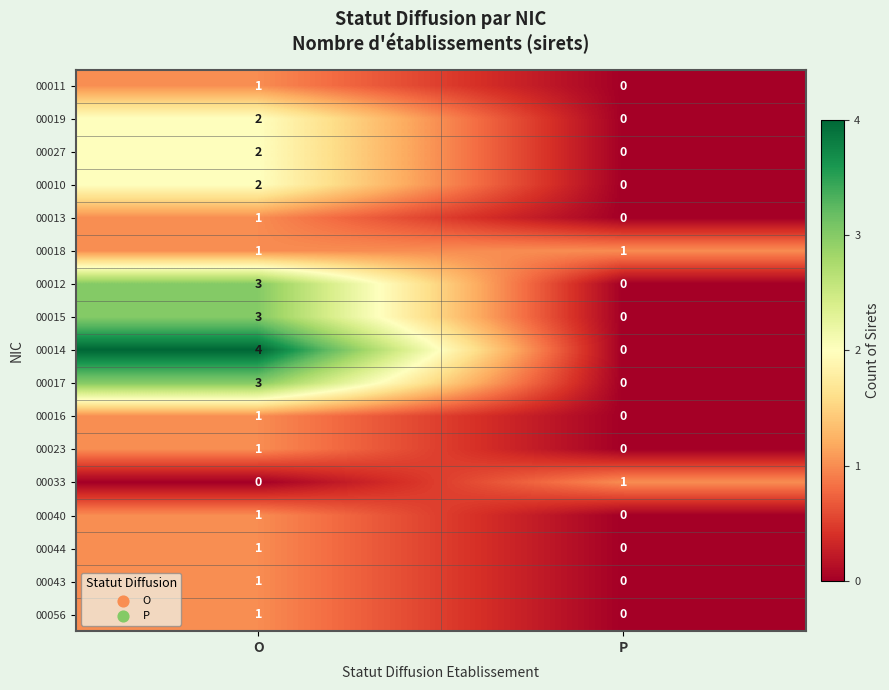

How many data points in 00019 are less than 2?

1